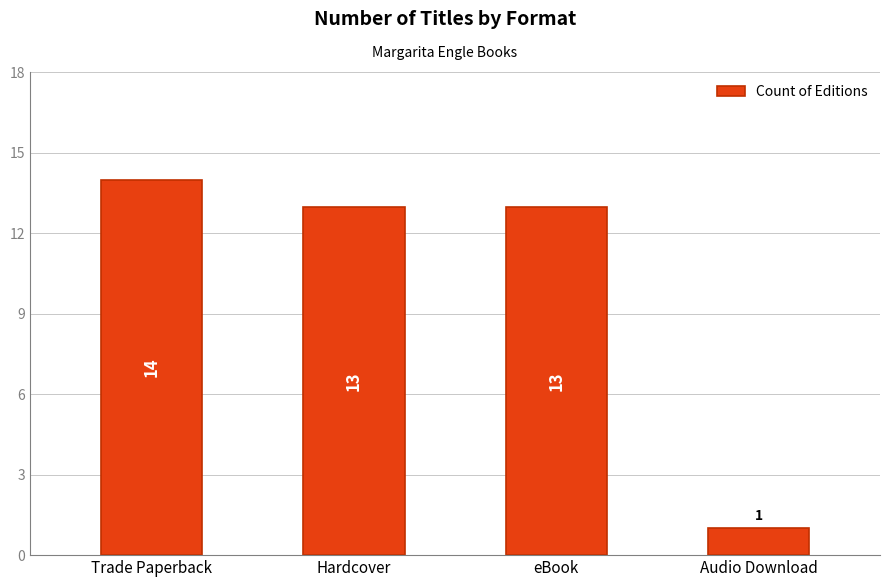

Are the bars horizontal?

No